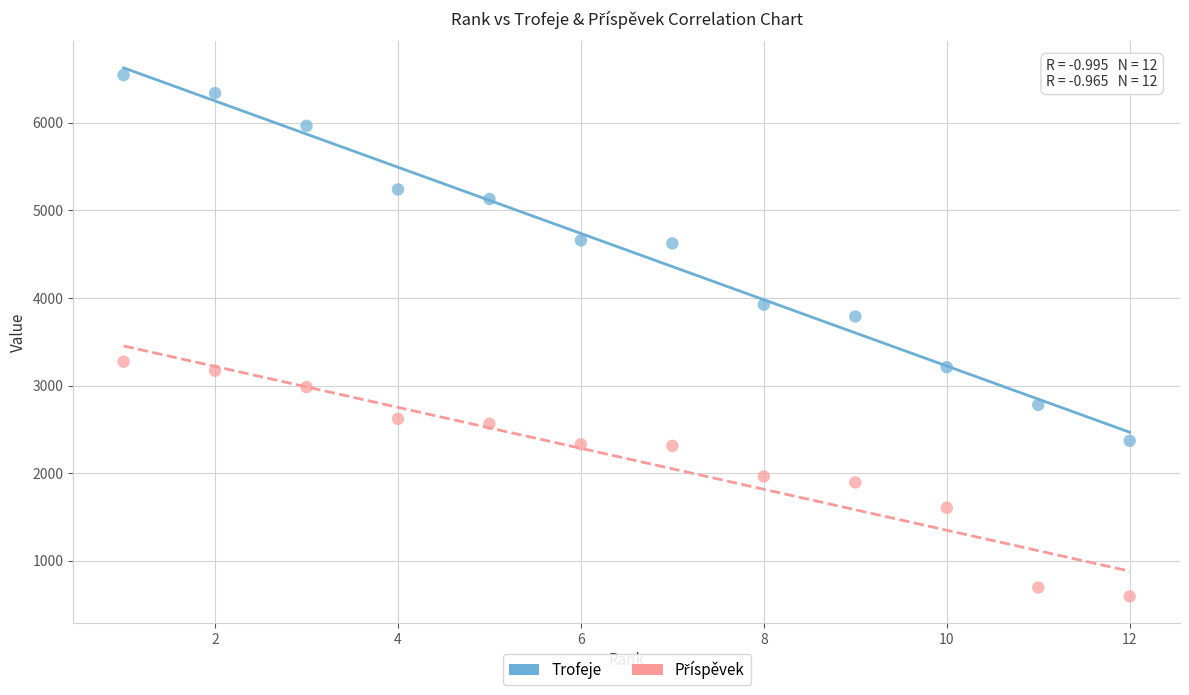

Which series has the largest Y range (max minus min)?

Trofeje